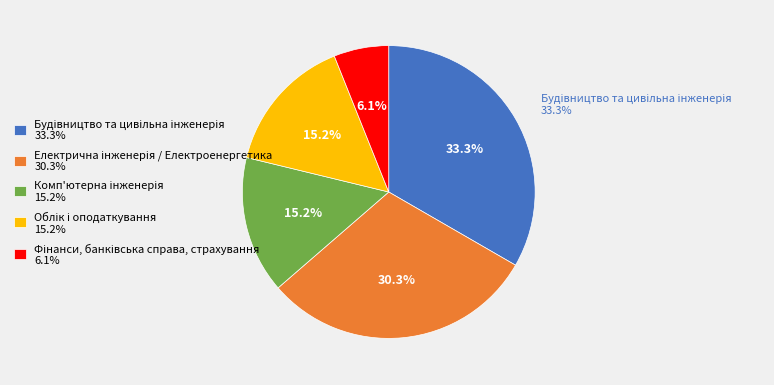

What percentage is the Електрична інженерія / Електроенергетика slice, to the nearest percent?

30%